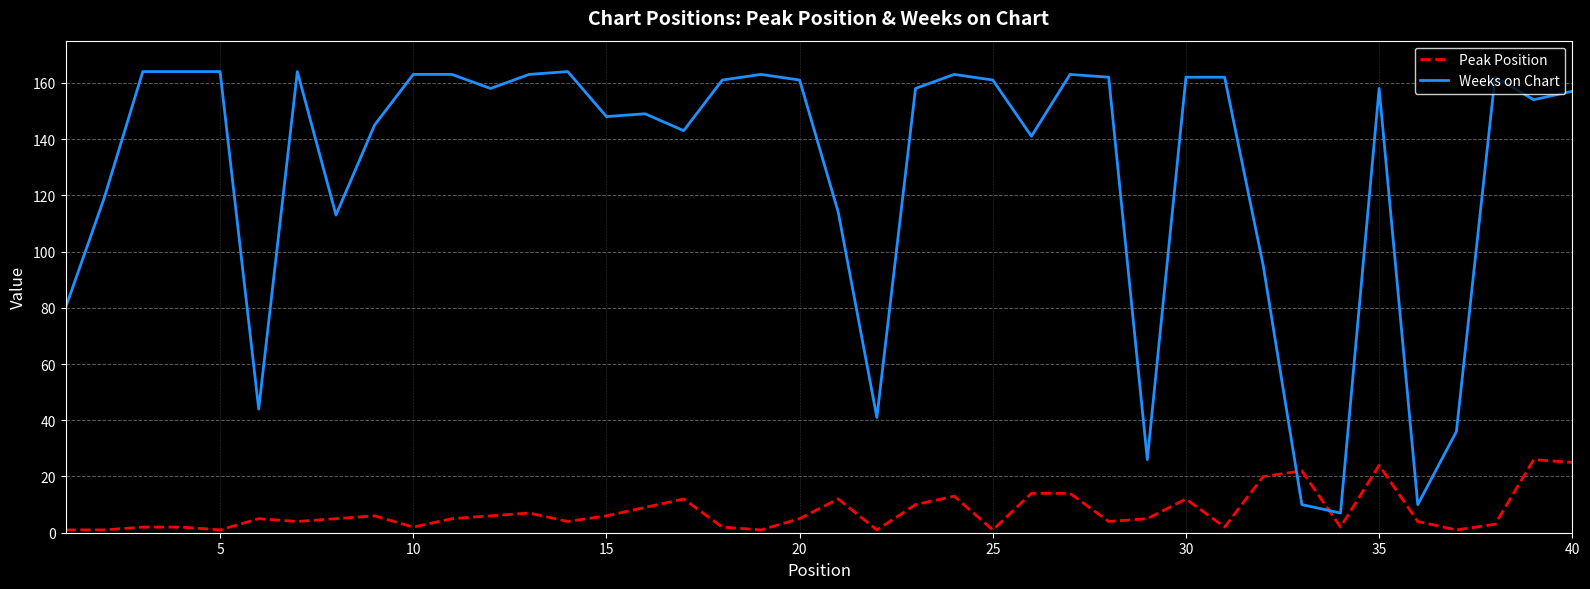

What is the difference between the maximum and minimum values in the Peak Position series?

25